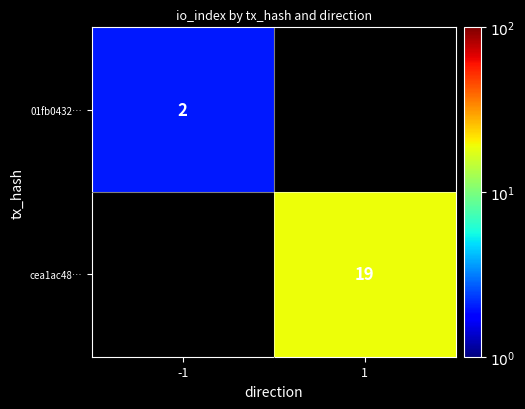

How many distinct data groups are displayed?

2